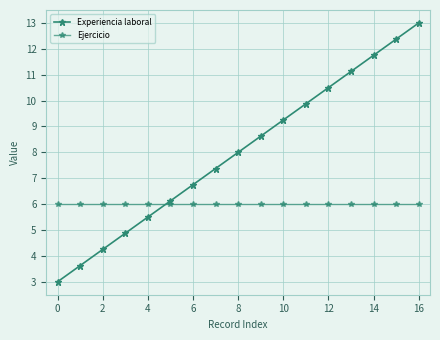

How many lines are shown in the chart?

2